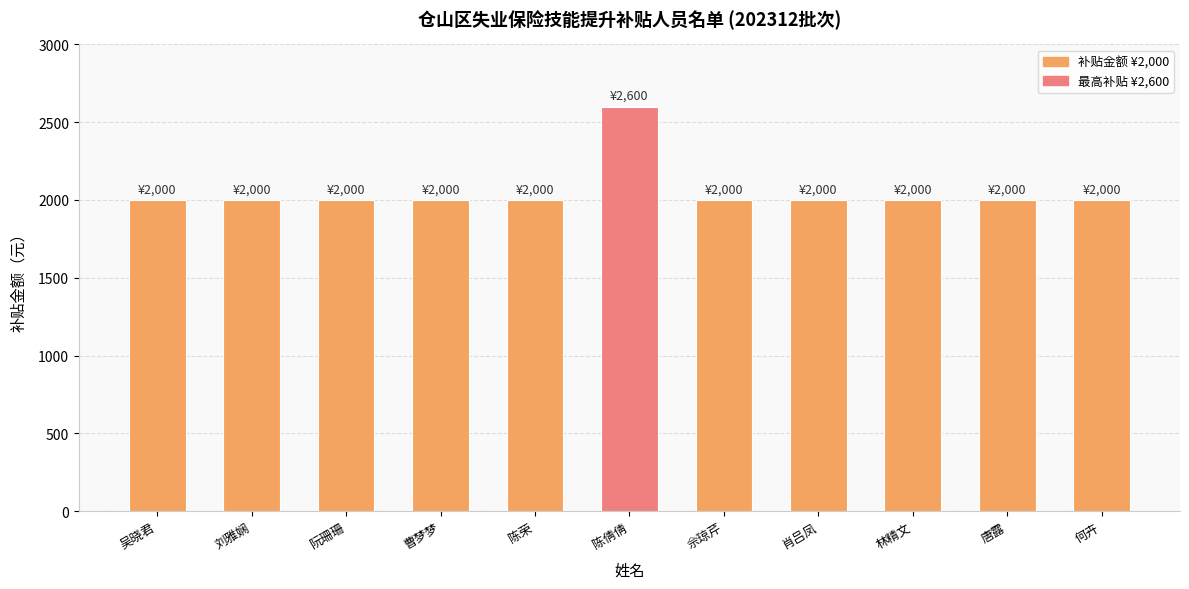

What is the difference between the maximum and second lowest values?

600